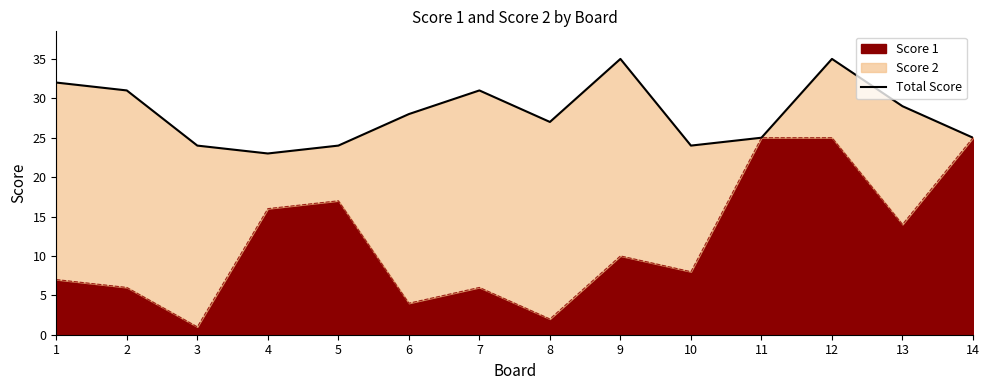

Reading right to left, what are all the values shown in this chart?

14=25	13=29	12=35	11=25	10=24	9=35	8=27	7=31	6=28	5=24	4=23	3=24	2=31	1=32